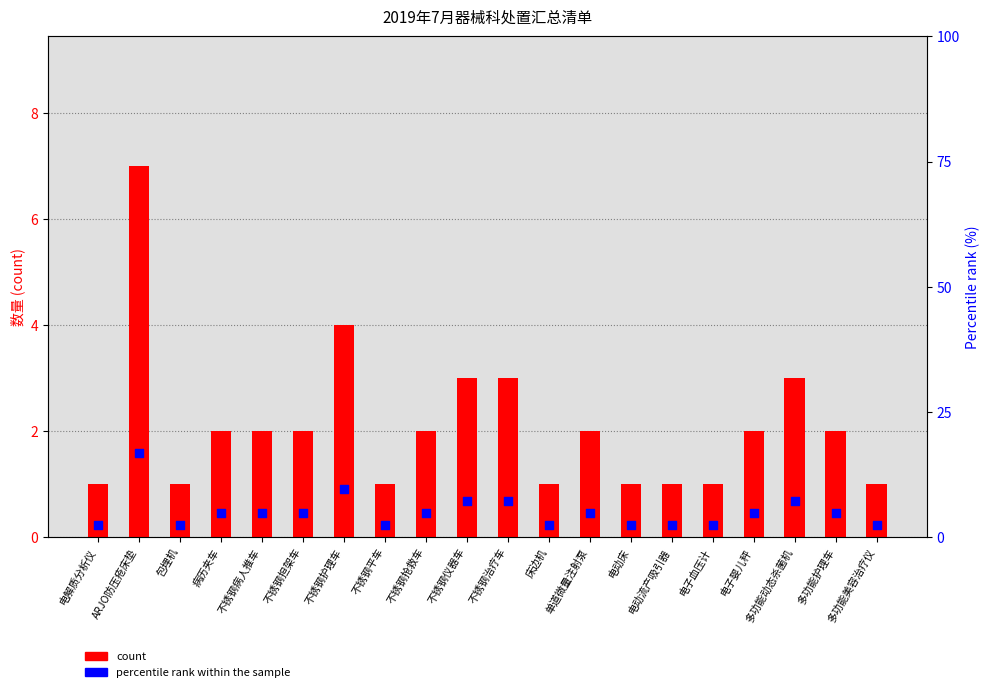

Which series reaches the minimum Y coordinate?

count